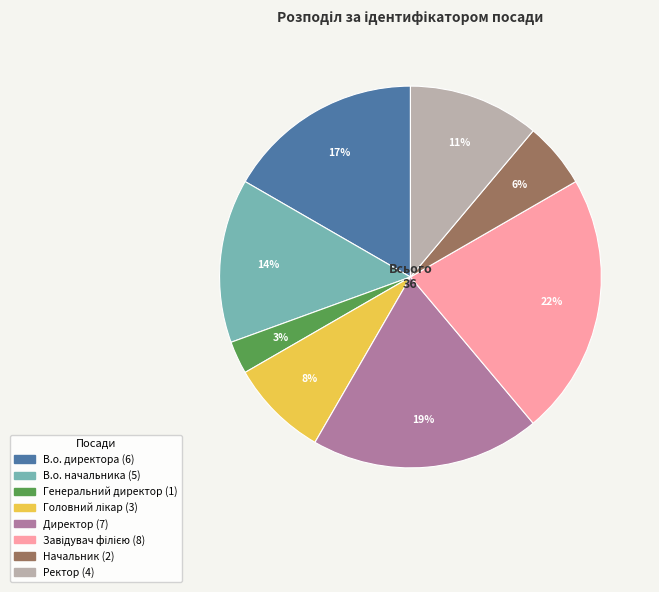

To the nearest percent, what percentage of the pie is Ректор?

11%